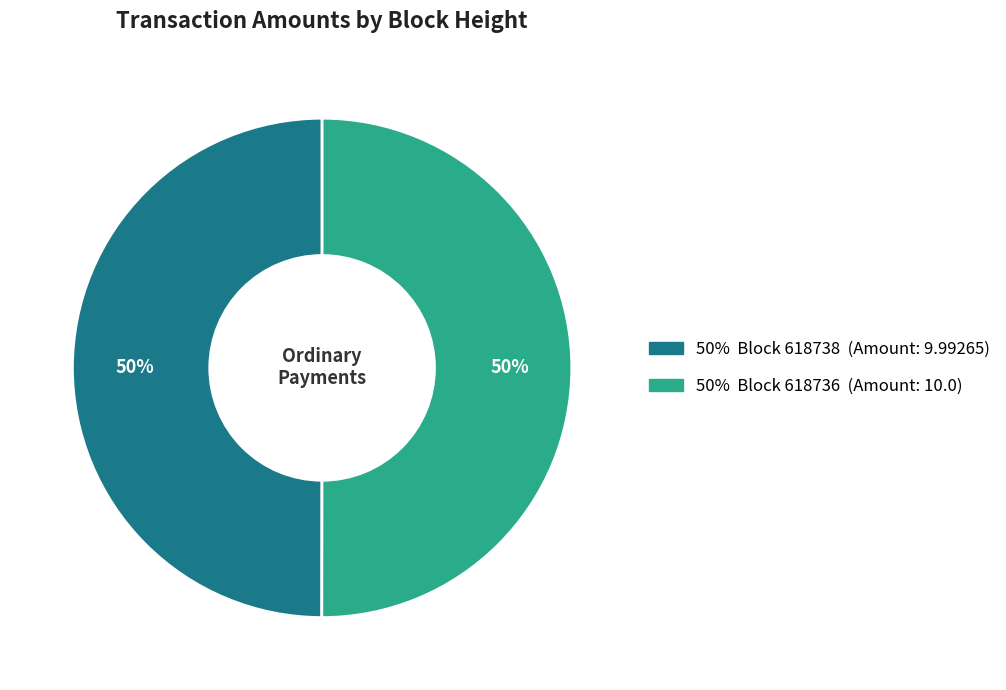

To the nearest percent, what is the average slice percentage?

50%